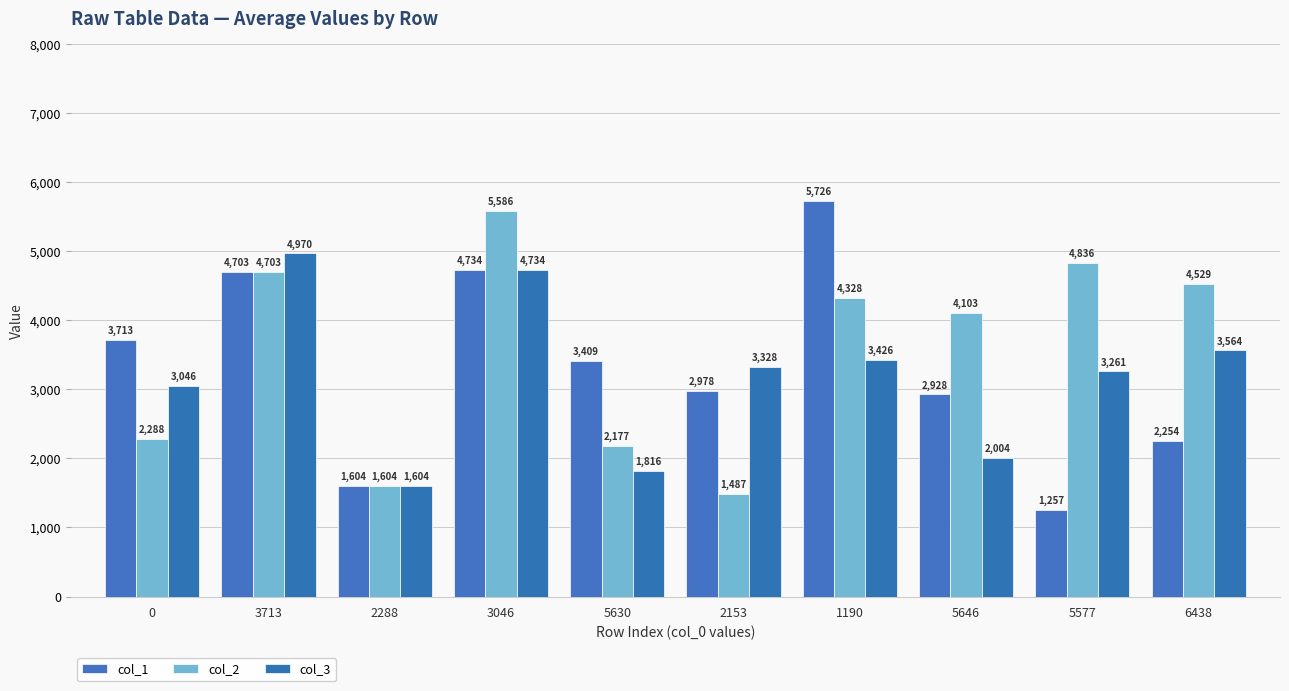

What is the difference between the second highest and minimum values in the col_1 series?

3477